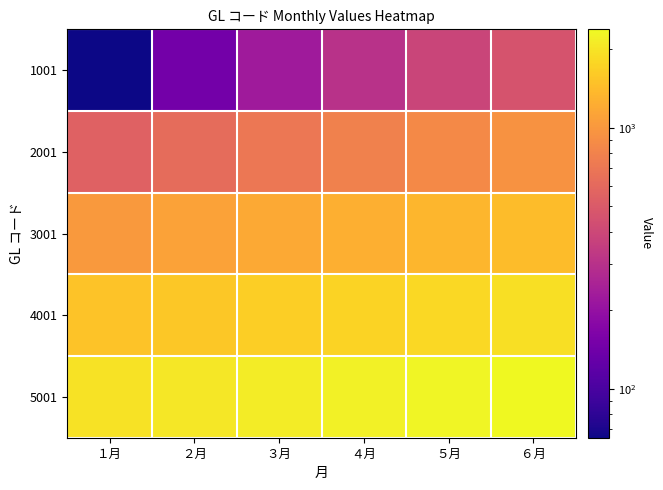

At which category is the sum across all series the highest?

６月